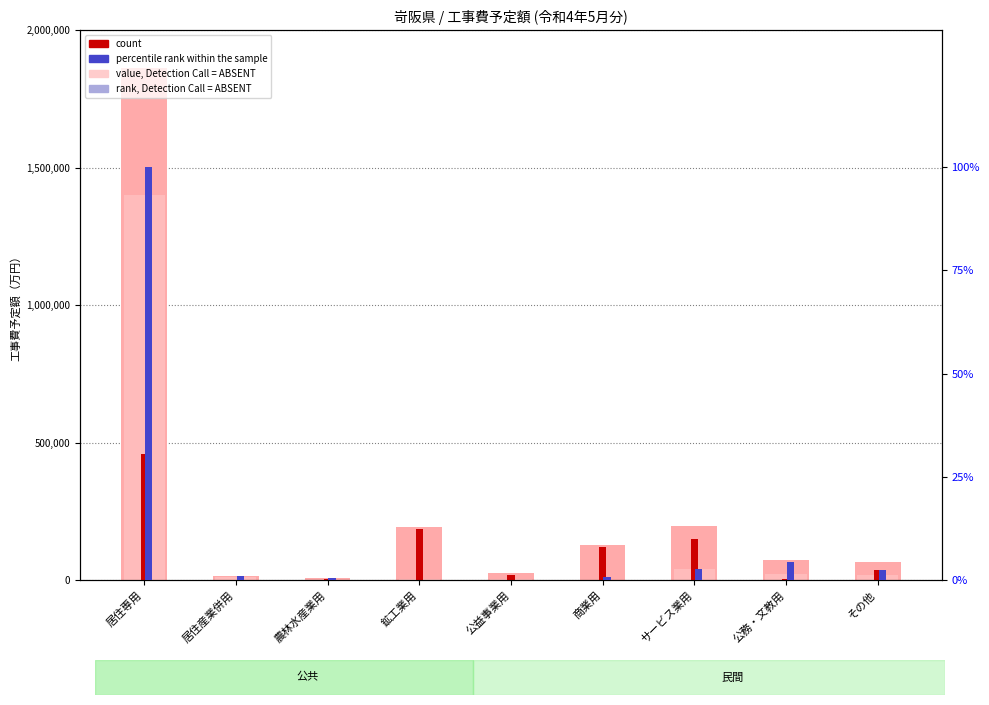

List the series in order of their overall mean, lowest first.

rank, Detection Call = ABSENT, percentile rank within the sample, value, Detection Call = ABSENT, count